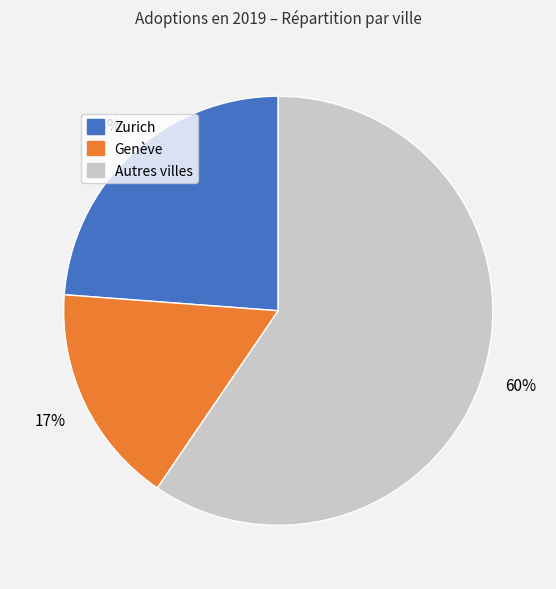

To the nearest percent, what is the average slice percentage?

33%